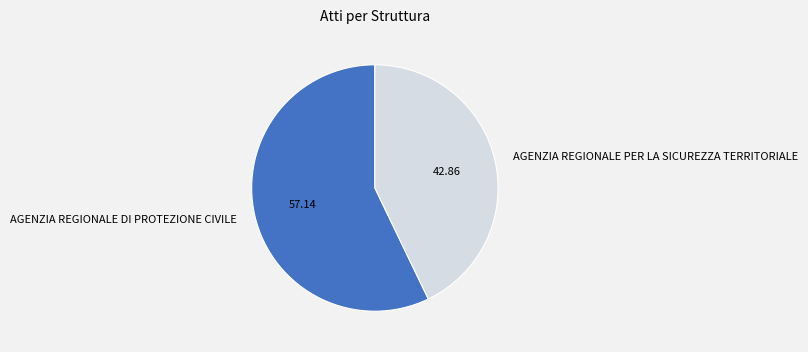

Which has a higher value, AGENZIA REGIONALE DI PROTEZIONE CIVILE or AGENZIA REGIONALE PER LA SICUREZZA TERRITORIALE?

AGENZIA REGIONALE DI PROTEZIONE CIVILE